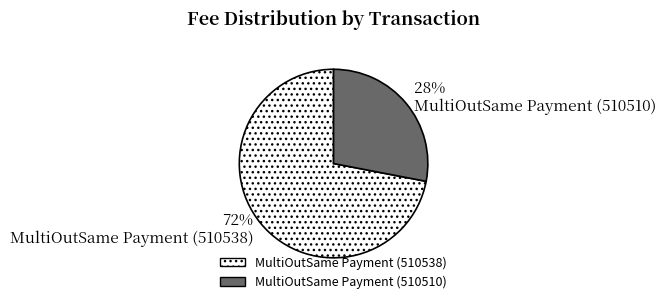

Count the number of slices in the pie.

2